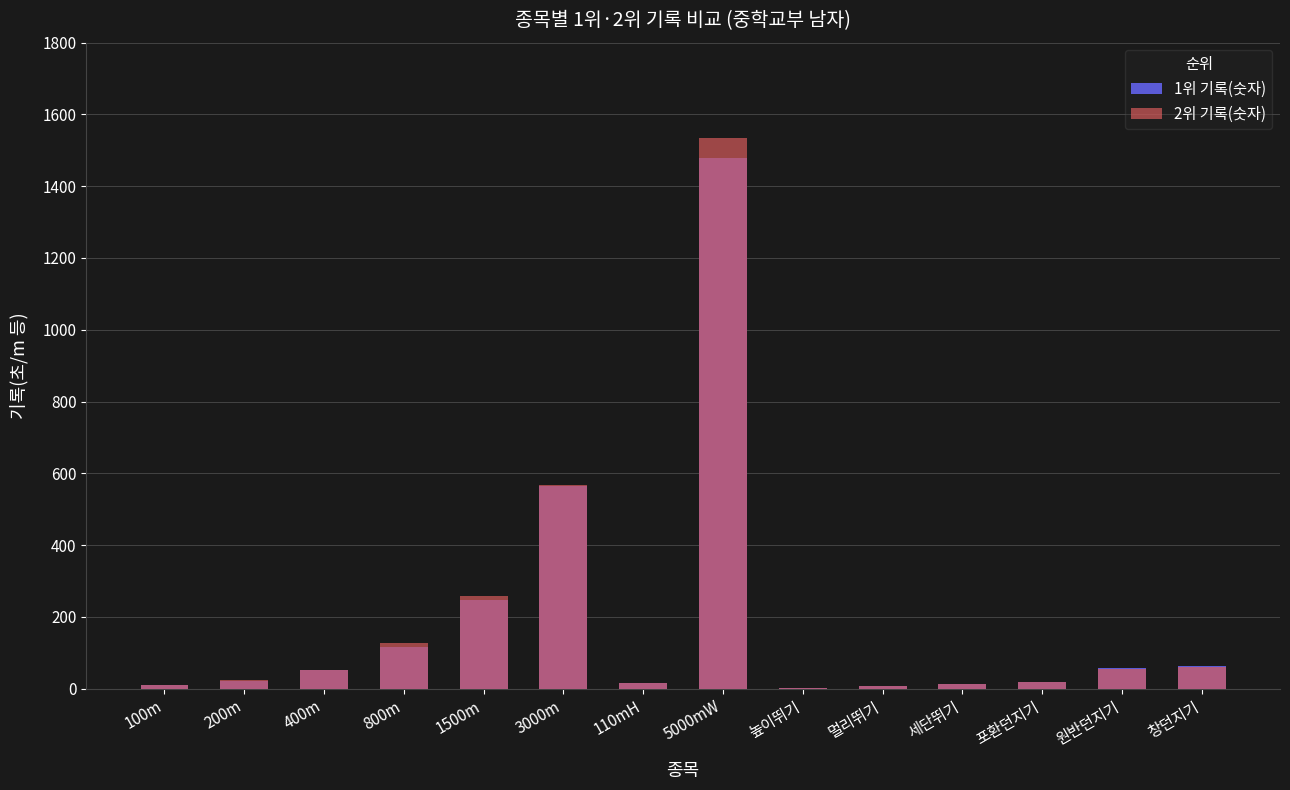

Read the 2위 기록(숫자) value at 400m.

52.7